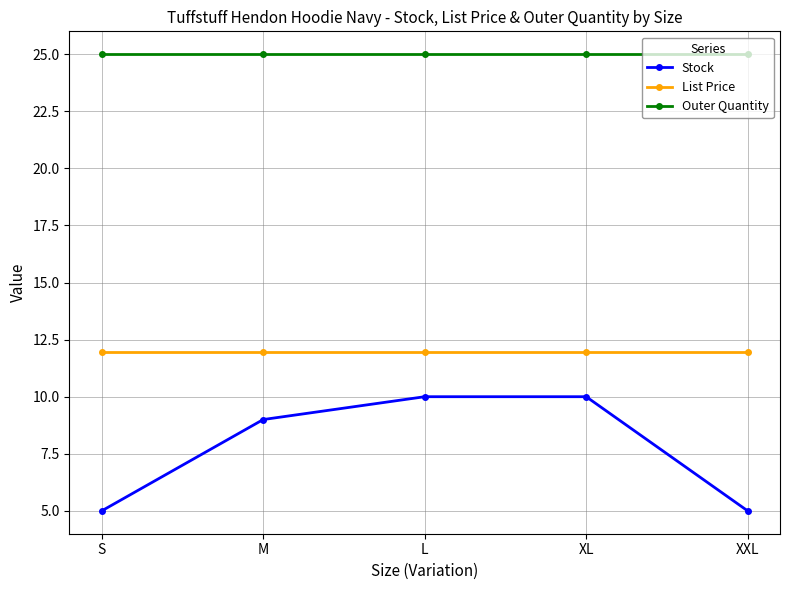

What is the smallest value displayed?

5.0